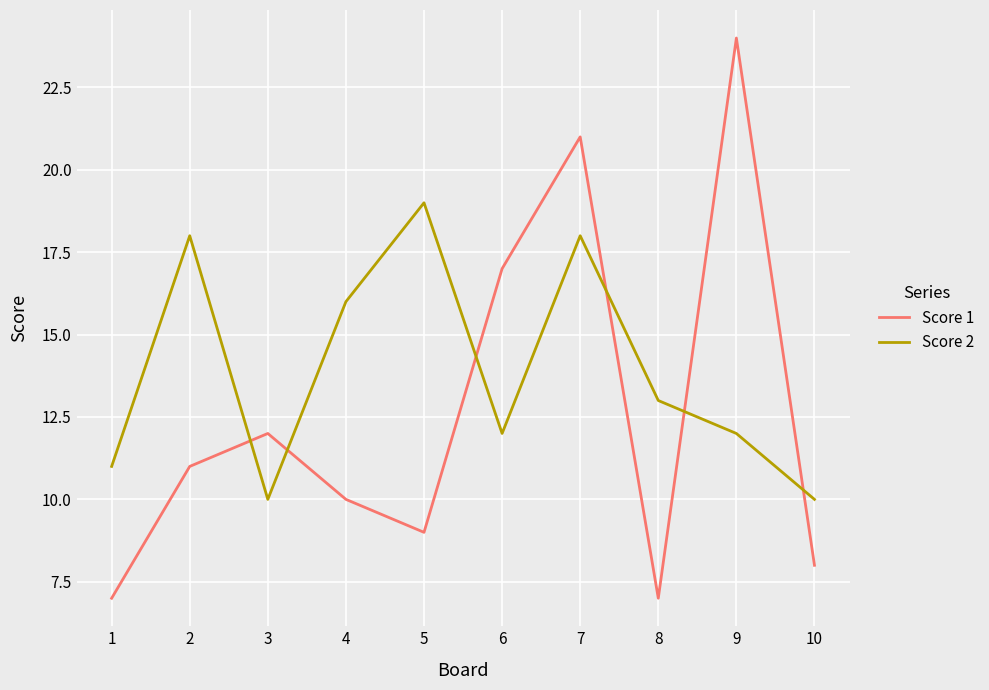

How many distinct data groups are displayed?

2